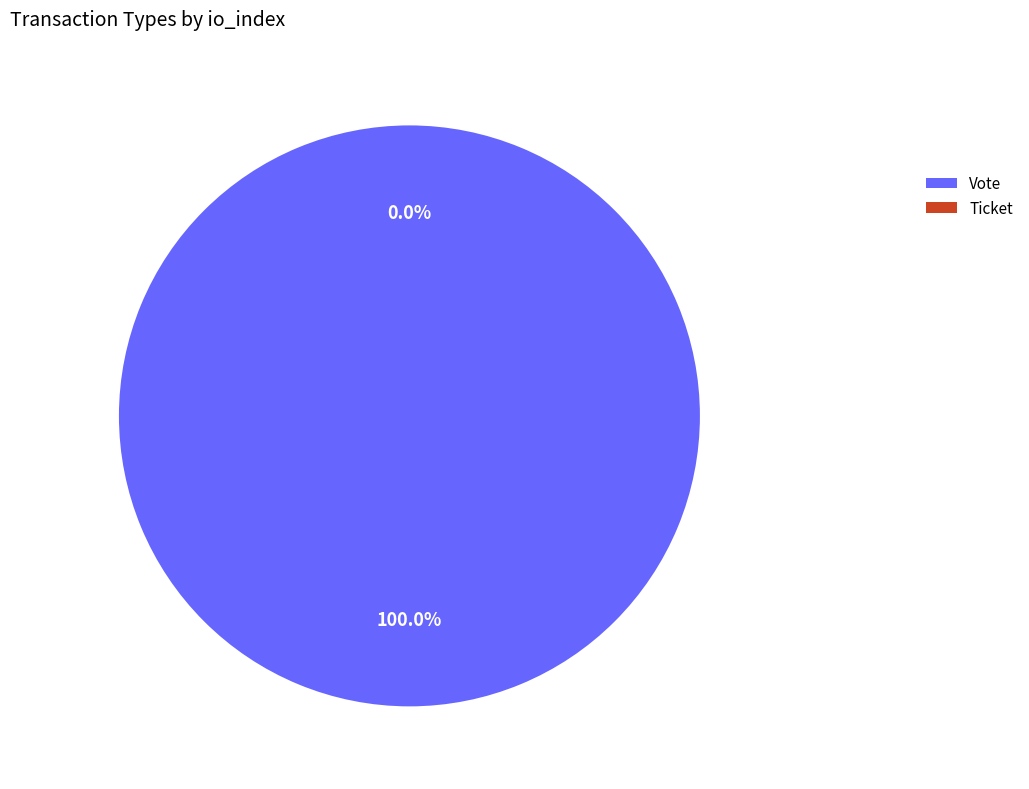

To the nearest percent, what is the combined percentage of Ticket and Vote?

100%